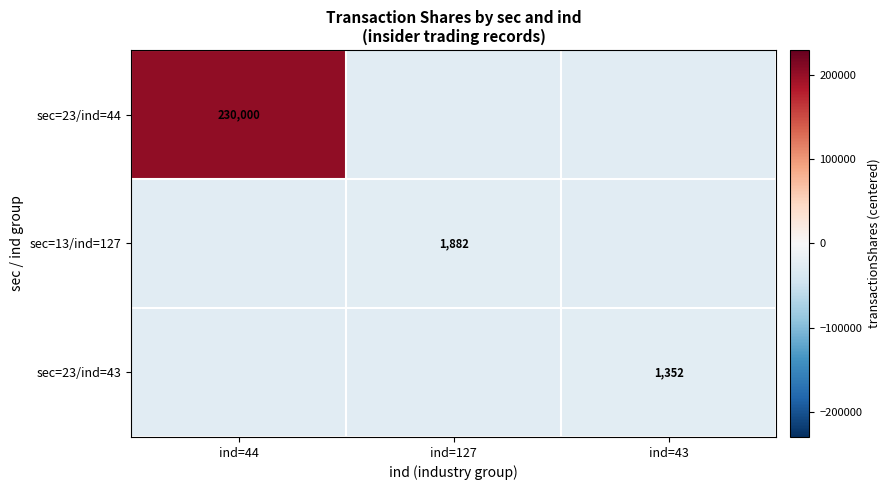

What is the spread (max minus min) of values at ind=43?

1352.0